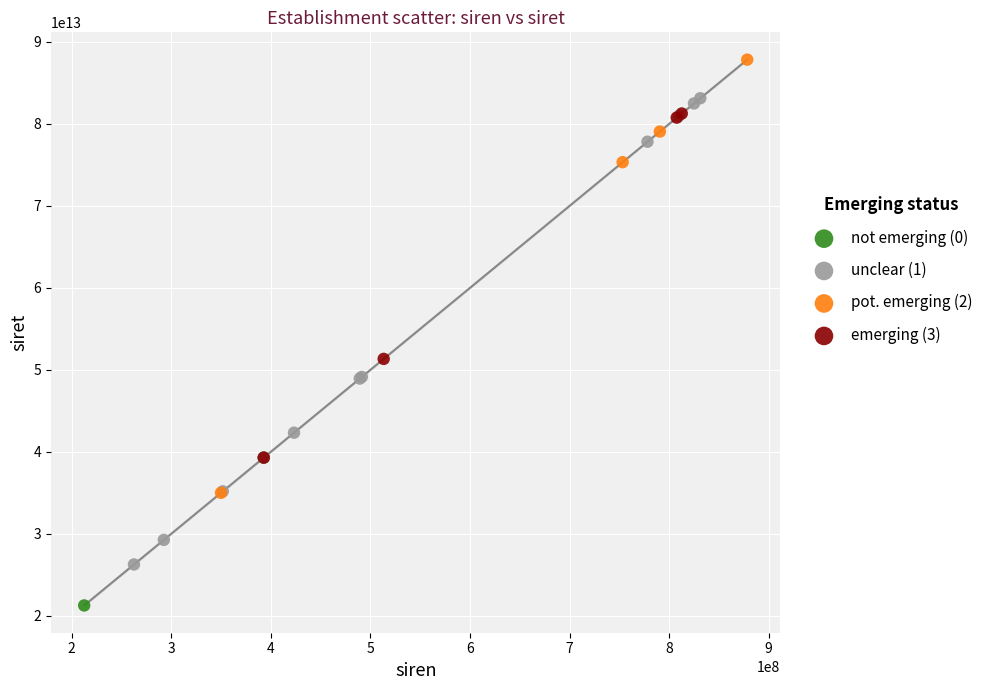

Which series has the widest spread of Y values?

unclear (1)